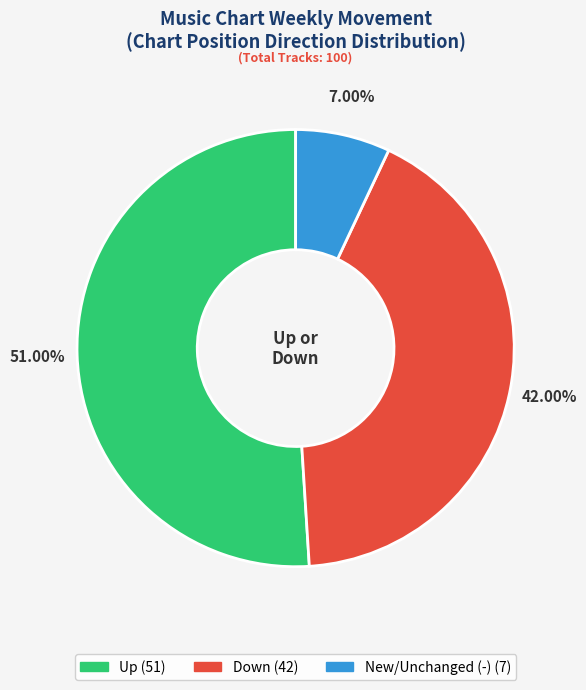

Is there a majority slice in this chart?

Yes